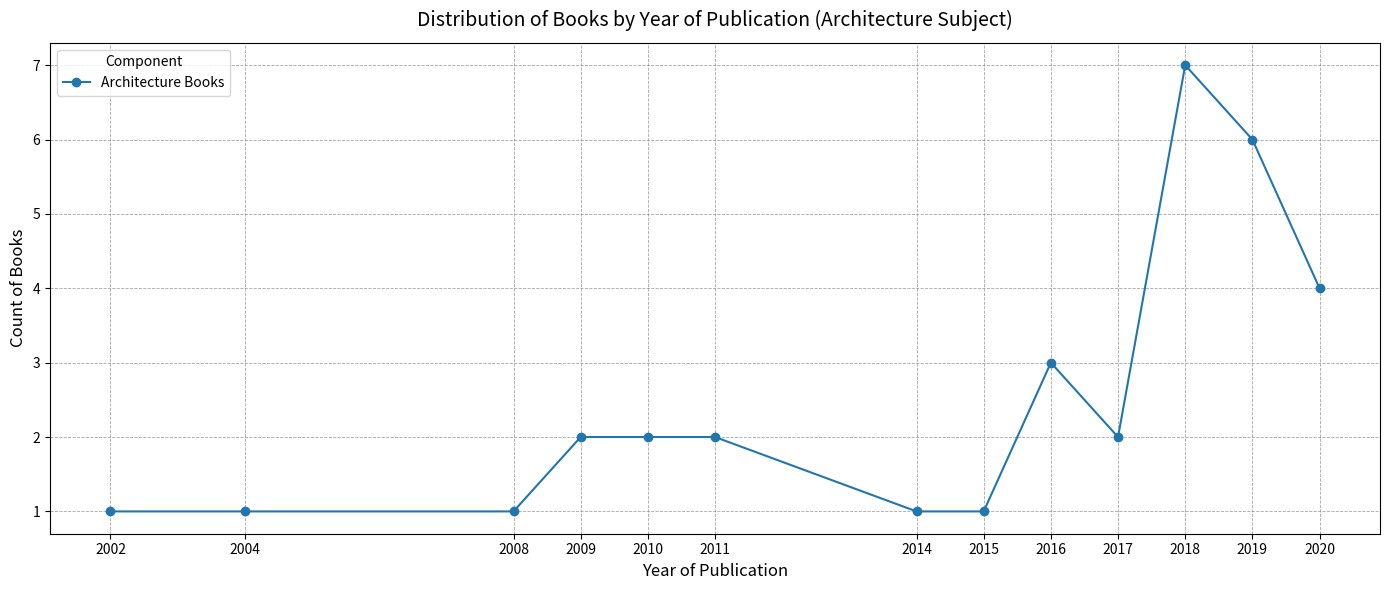

What is the value of the 4th point from the left?

2